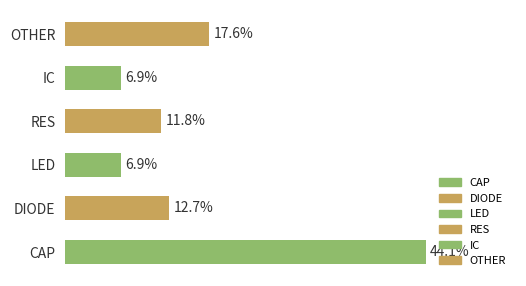

Which category has the highest value across all series?

CAP